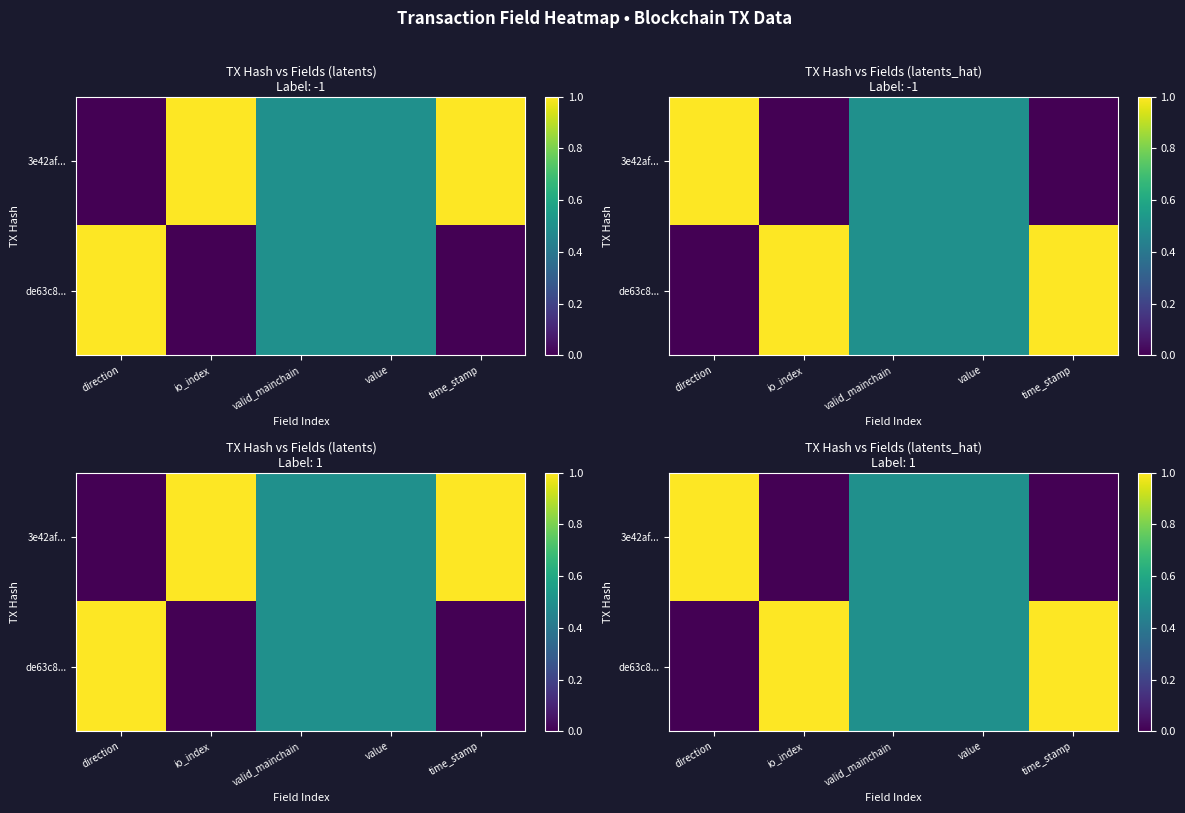

Where is 3e42af... nearest to the value 0?

io_index